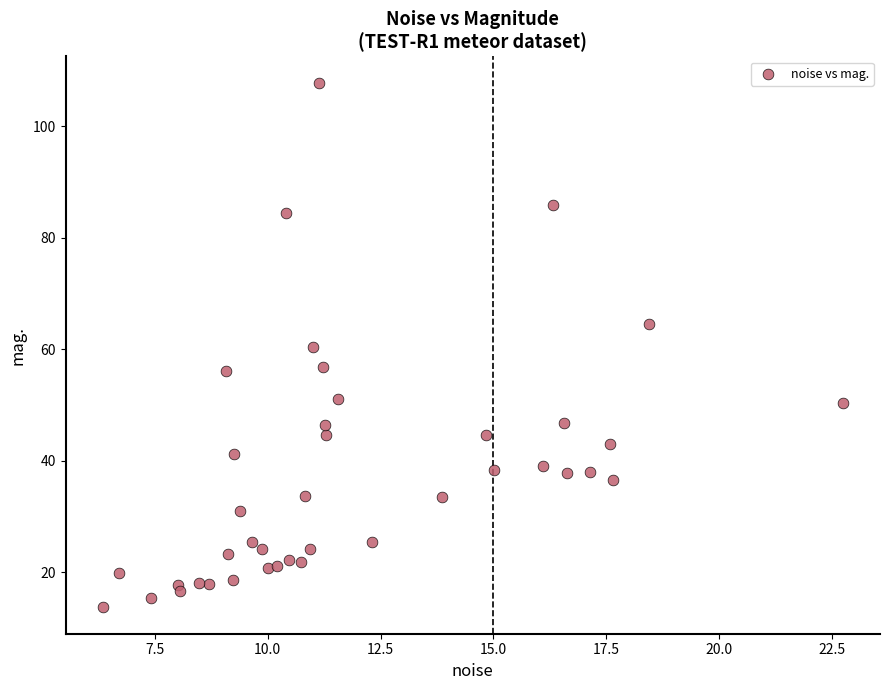

What is the range of X values (max minus min)?

16.4